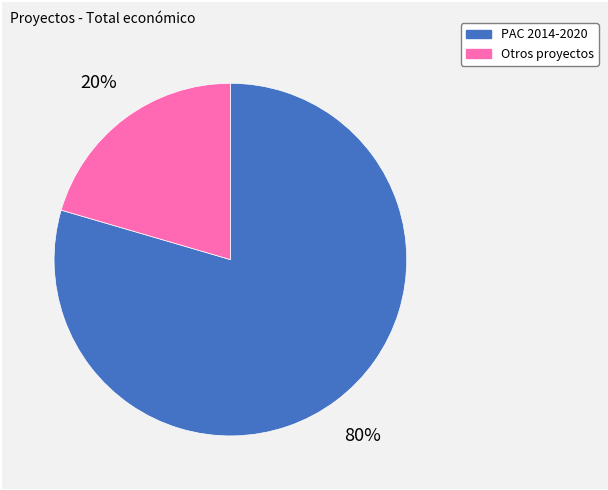

How many segments does this pie chart have?

2